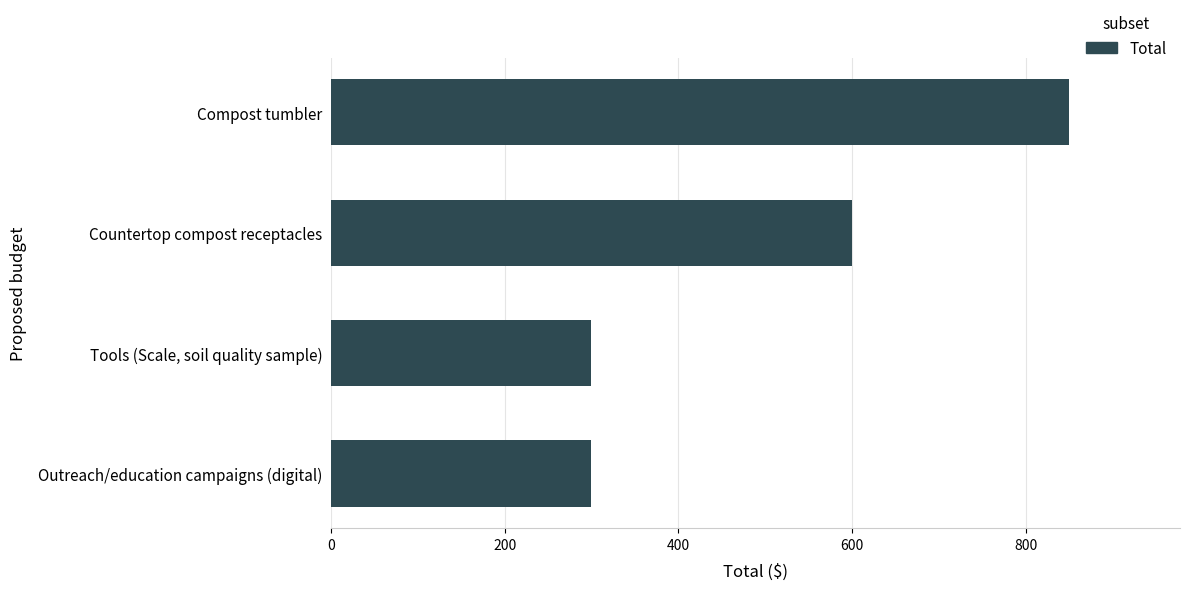

What is the smallest value displayed?

300